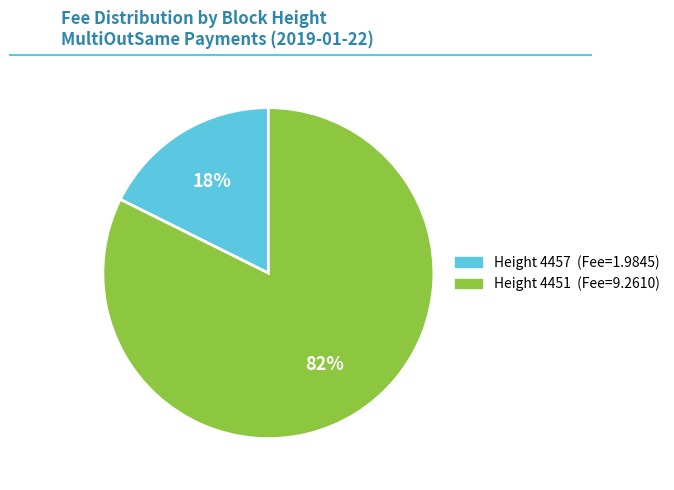

To the nearest percent, what is the average slice percentage?

50%